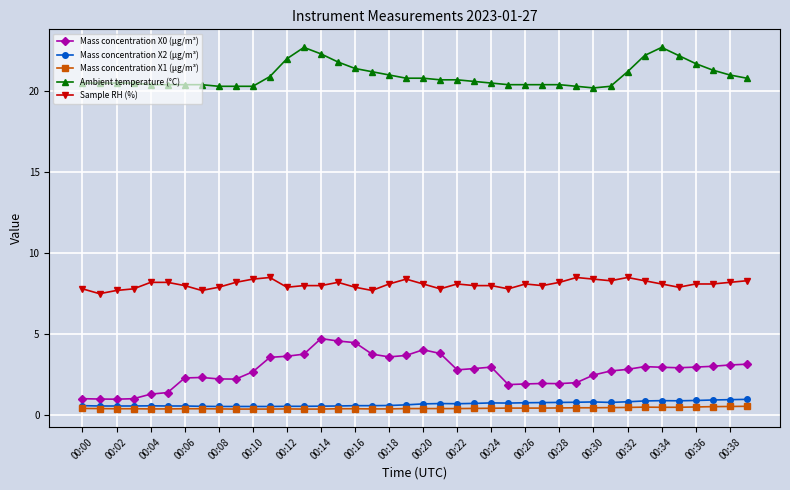

Which series has the widest spread of values?

Mass concentration X0 (μg/m³)